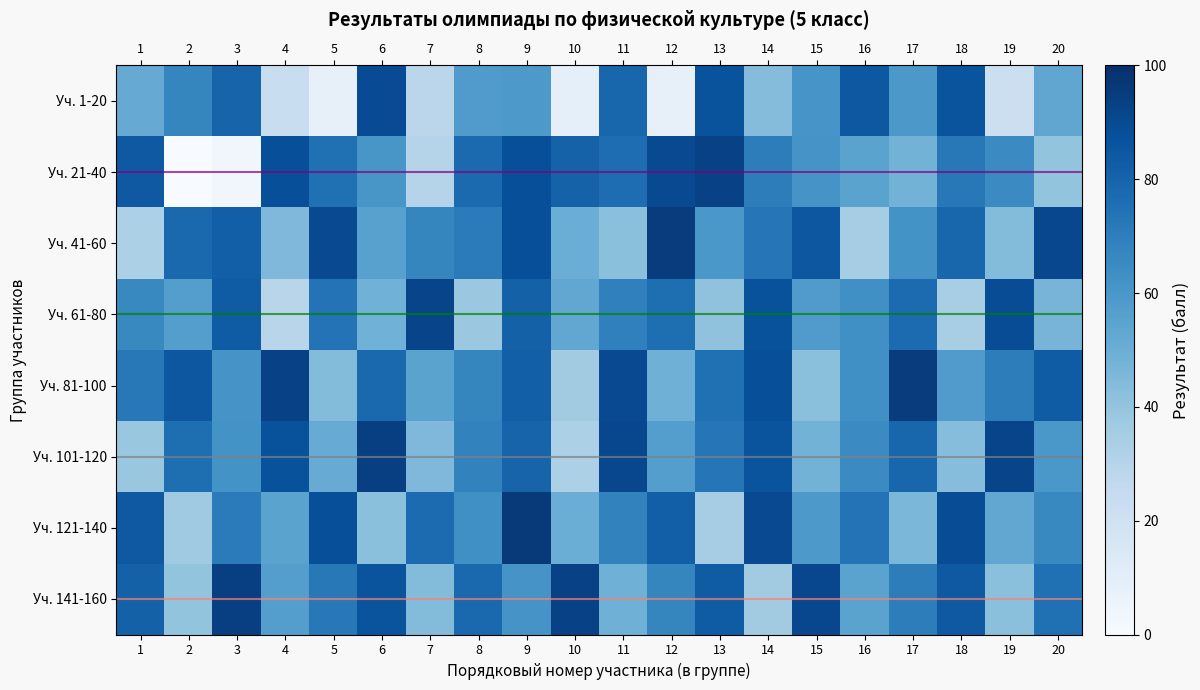

How many distinct data groups are displayed?

8